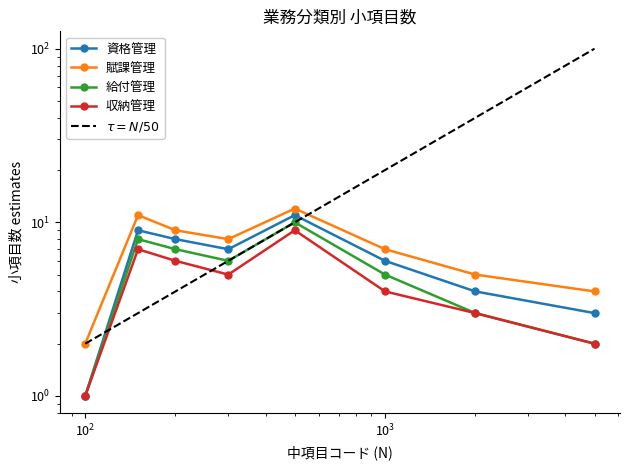

The $\tau = N/50$ series shows 5 at $\mathdefault{10^{1}}$. True or false?

False